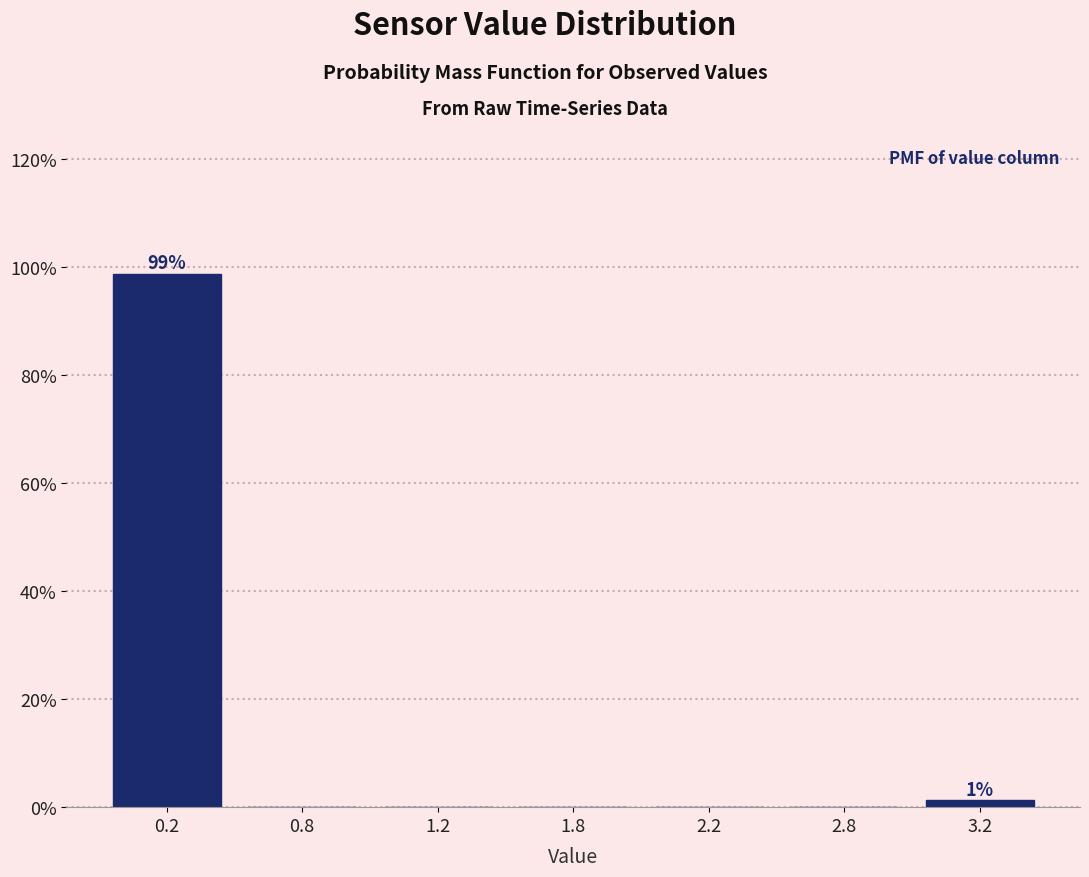

Is it true that the value at 0.8 is 65.5?

False